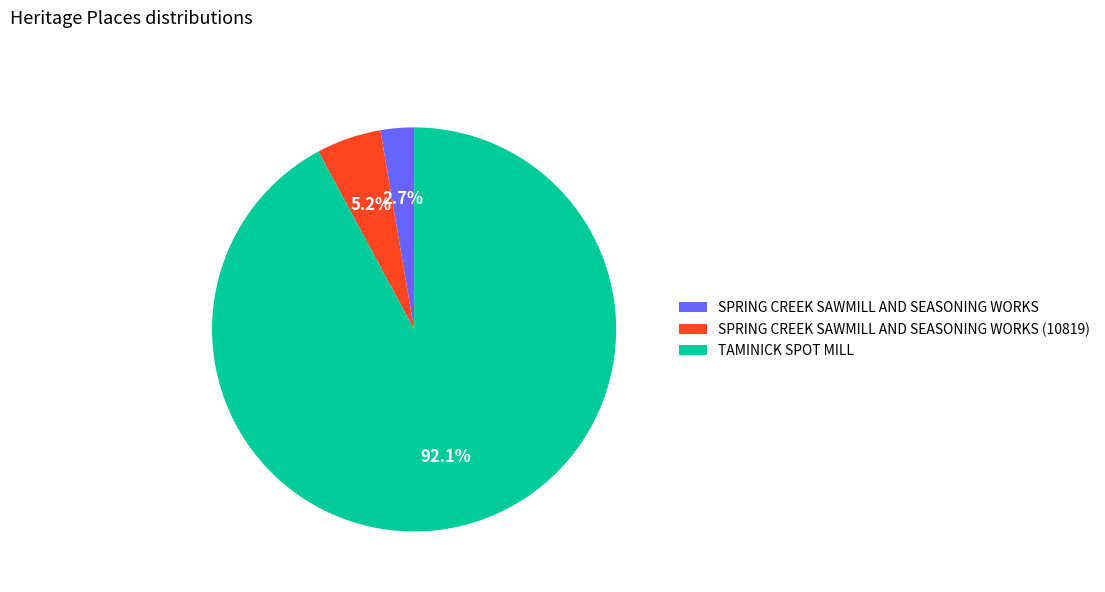

Does SPRING CREEK SAWMILL AND SEASONING WORKS (10819) represent more than half of the total?

No